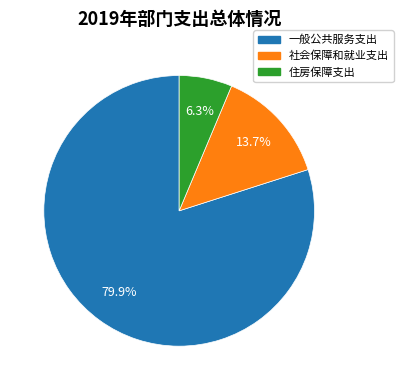

To the nearest percent, what is the difference between the 住房保障支出 and 社会保障和就业支出 slice percentages?

7%